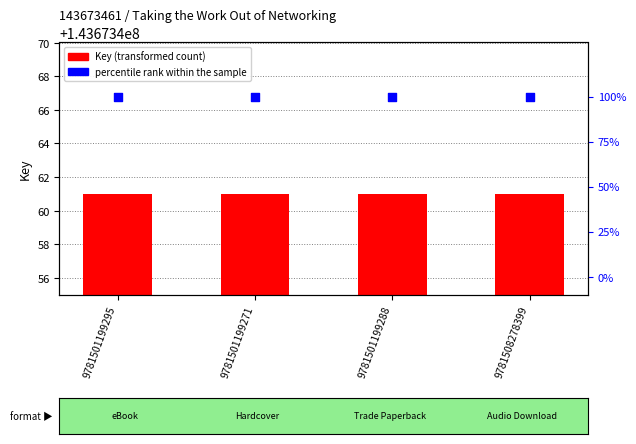

At which category is the sum across all series the highest?

9781501199295